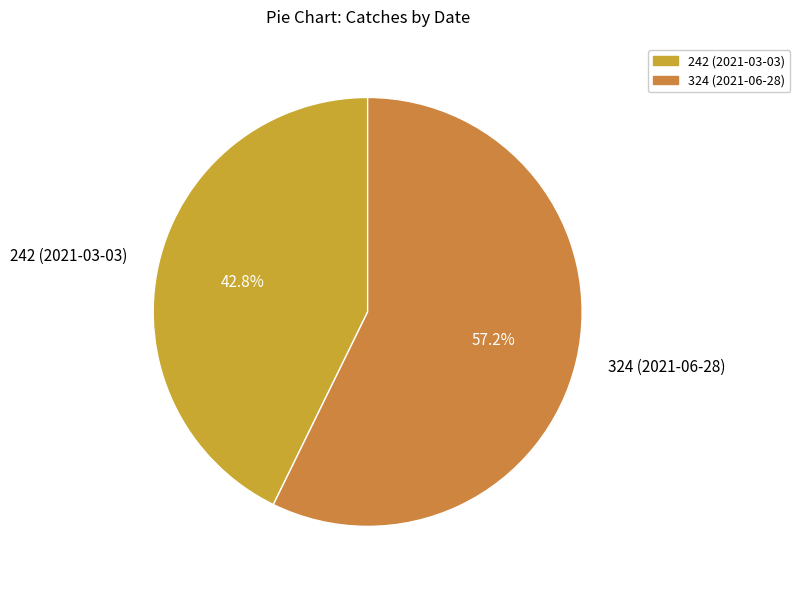

What is the ratio of the value at 242 (2021-03-03) to the value at 324 (2021-06-28)?

0.7